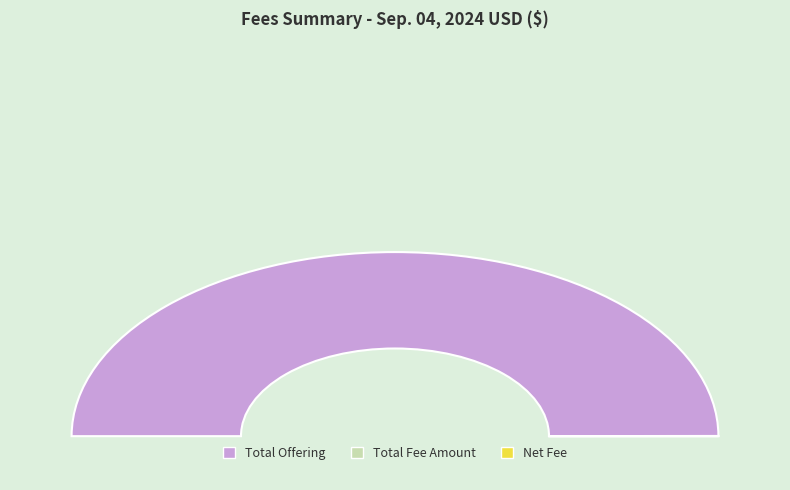

True or false: Total Fee Amount accounts for 0% of the total.

True